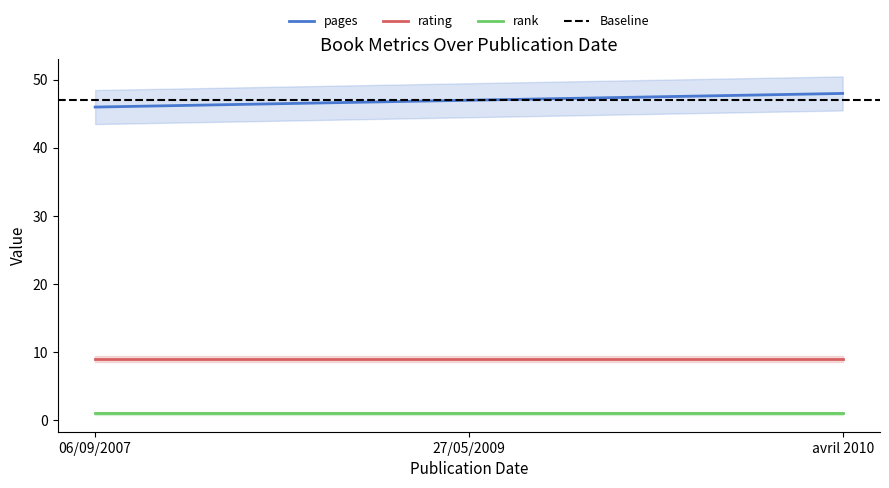

What is the label of the 3rd point from the right?

06/09/2007